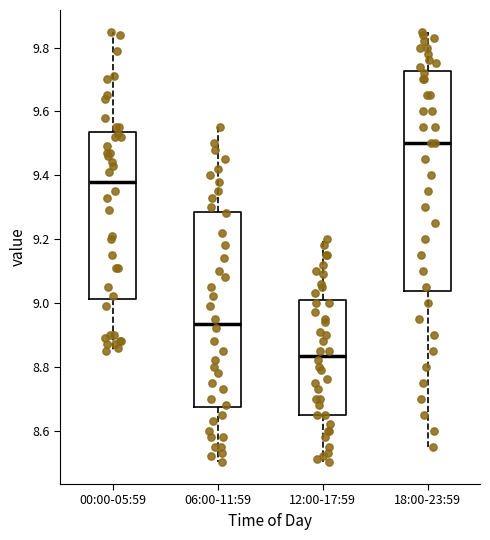

Comparing the boxes themselves (not the whiskers), which one is the tallest?

18:00-23:59